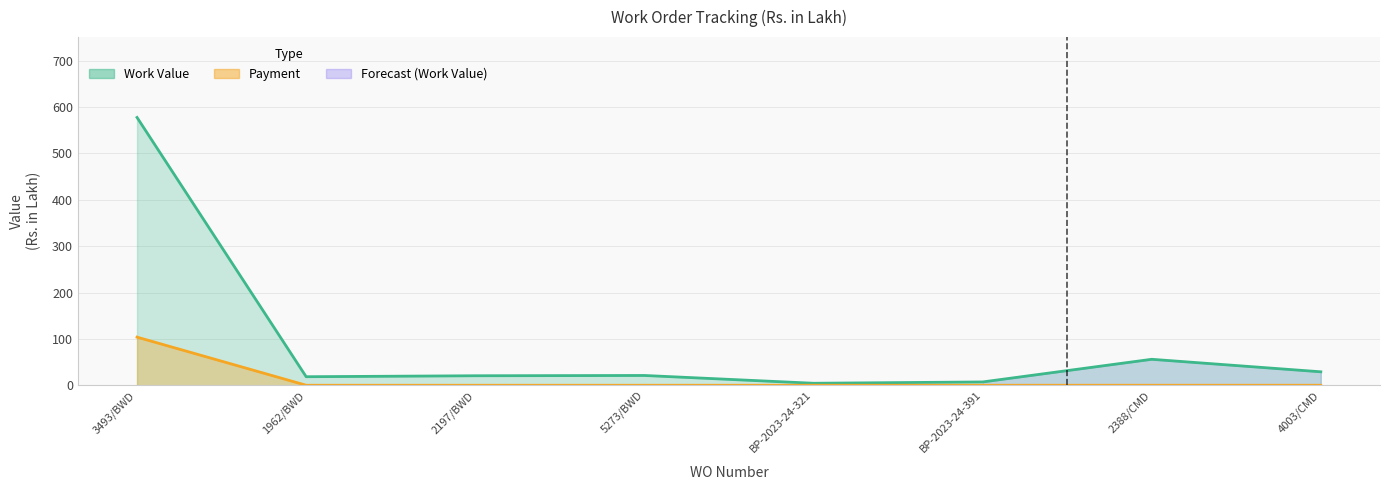

Count the number of categories in the chart.

8